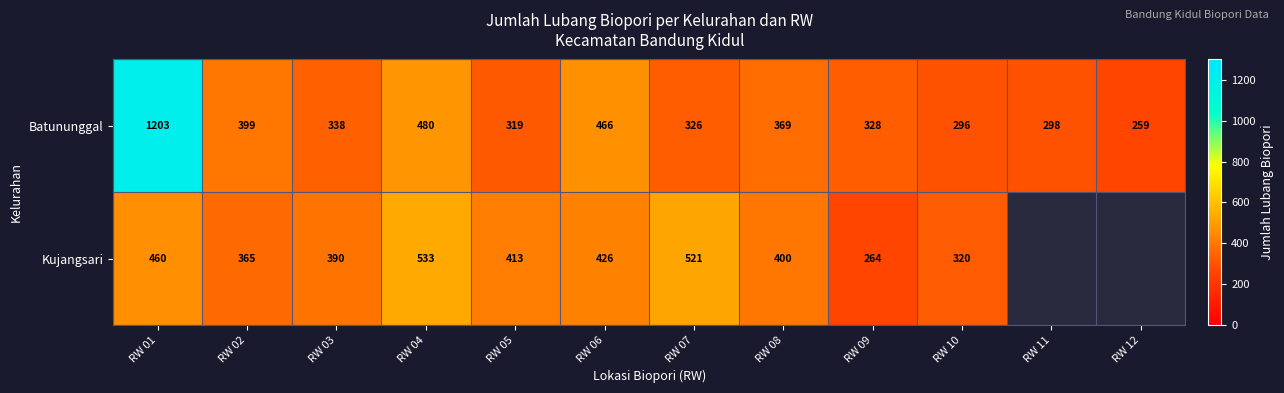

What is the sum of the Batununggal values at RW 02 and RW 11?

697